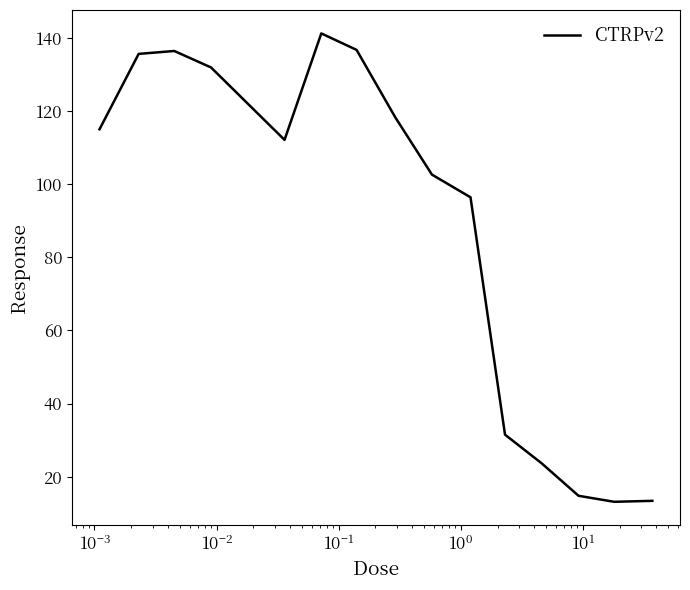

What is the smallest value displayed?

13.2